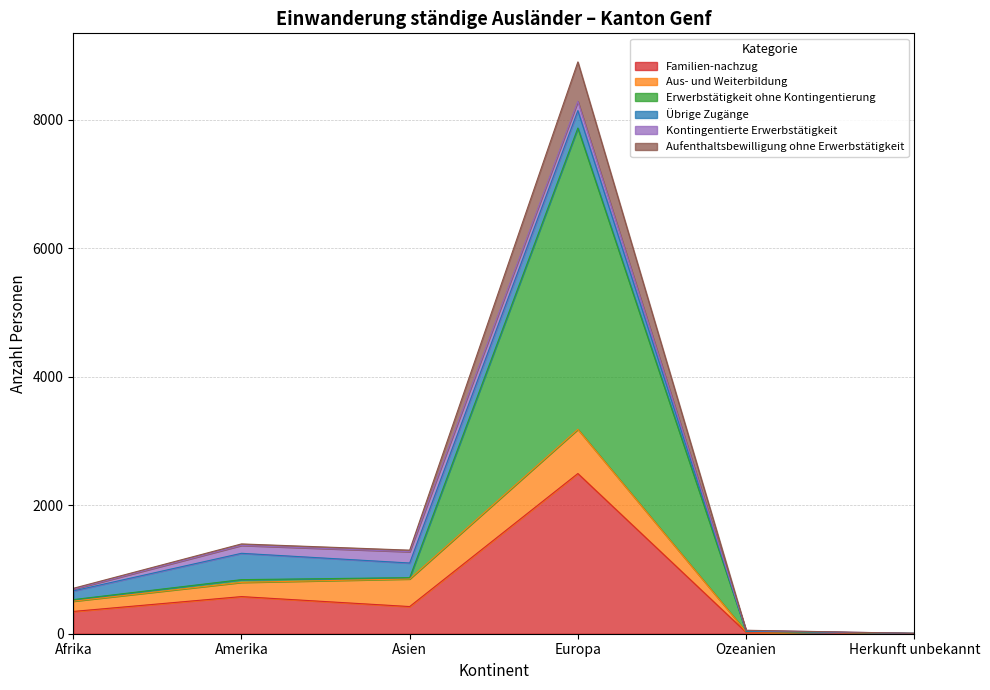

What is the label of the 4th point from the left?

Europa